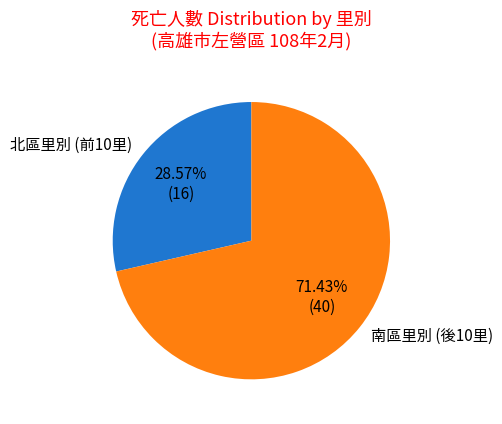

Rank the categories by value from lowest to highest.

北區里別 (前10里), 南區里別 (後10里)